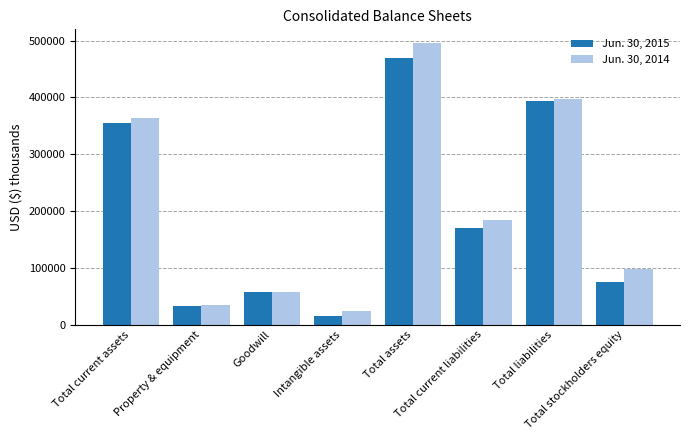

Which series changed the most between Goodwill and Intangible assets?

Jun. 30, 2015